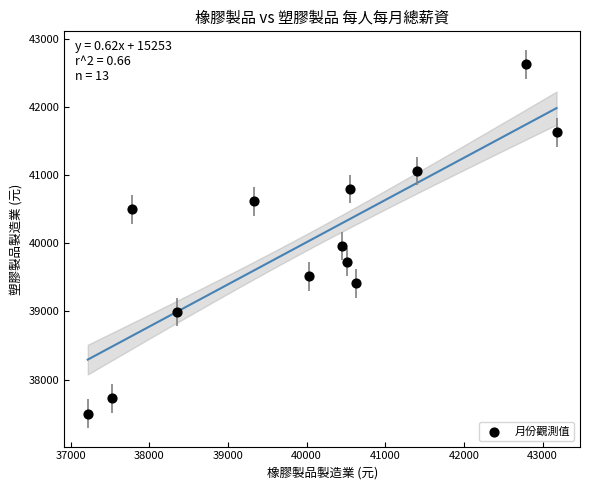

What Y value in the scatter plot is closest to 40063?

39957